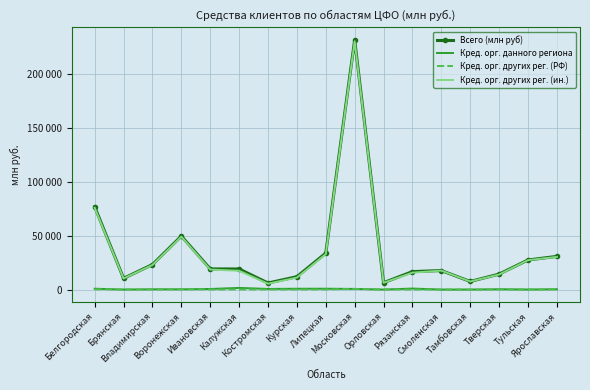

Where is the first local maximum for Кред. орг. других рег. (ин.)?

Воронежская